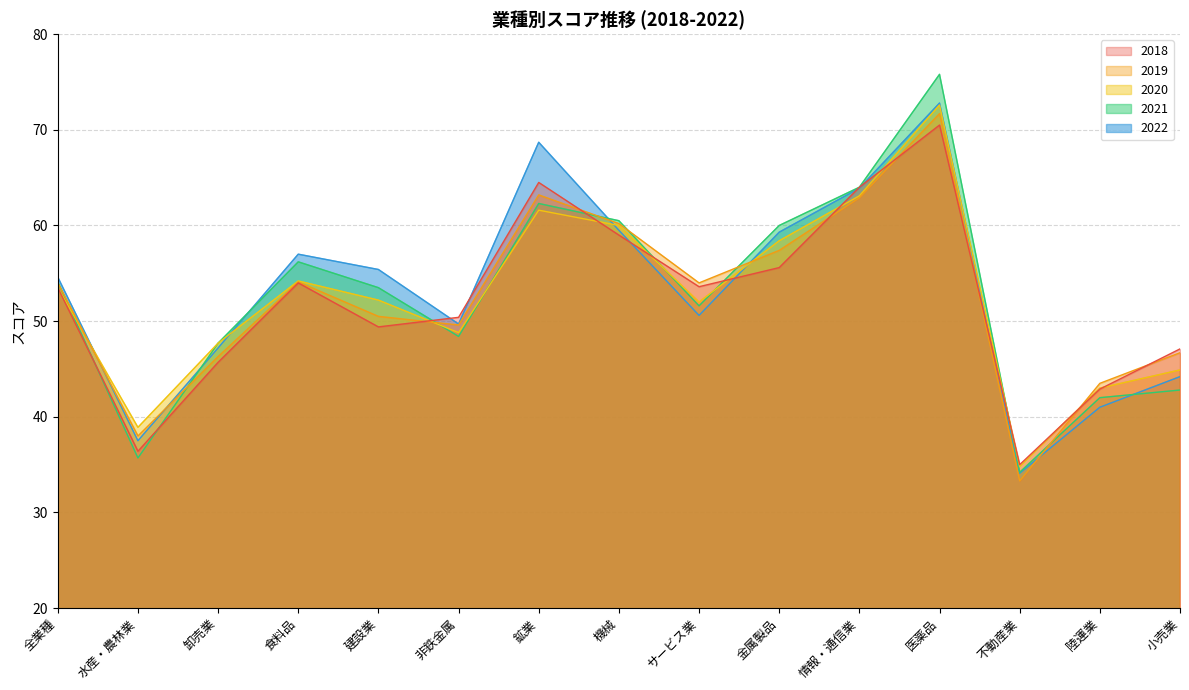

Is it true that 2018 equals 53.5 at 全業種?

True